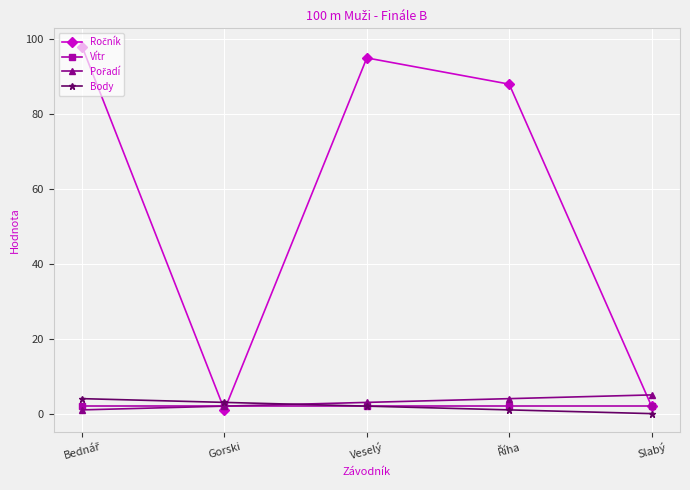

What is the average value of the Vítr series?

2